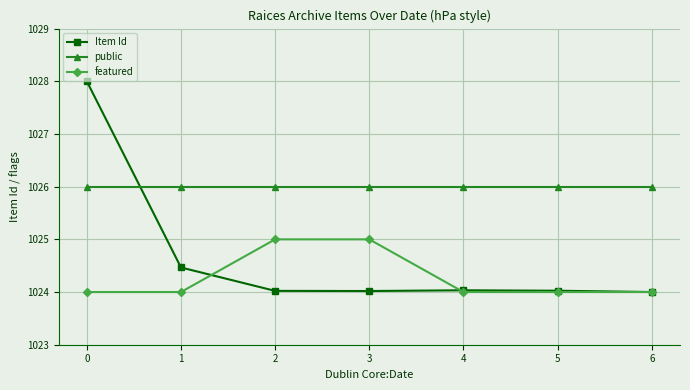

How many lines are shown in the chart?

3